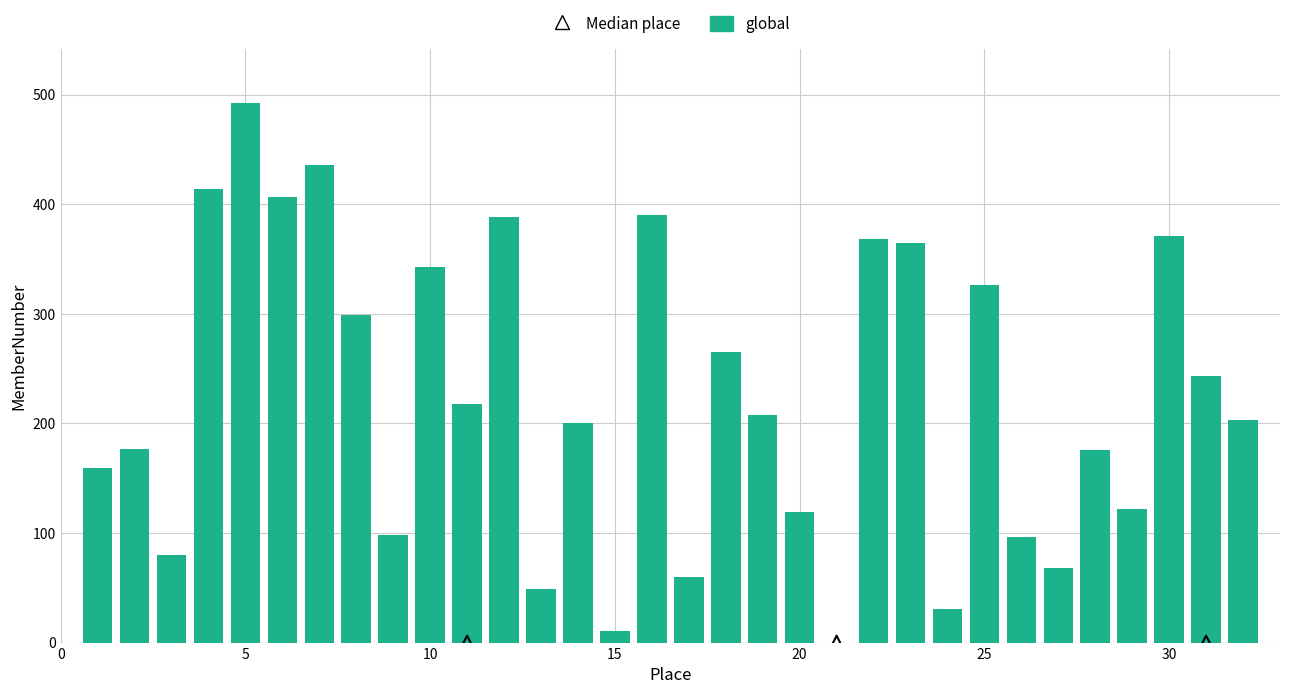

What is the change in value from 11 to 29?

-96